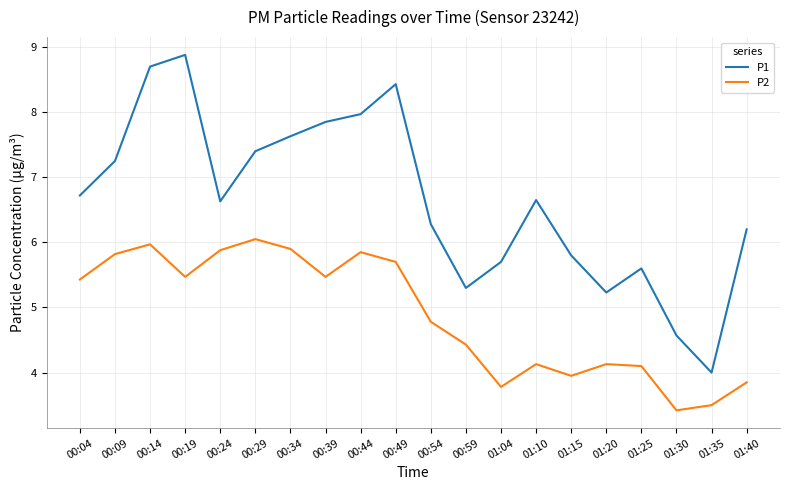

What is the greatest value displayed?

8.9